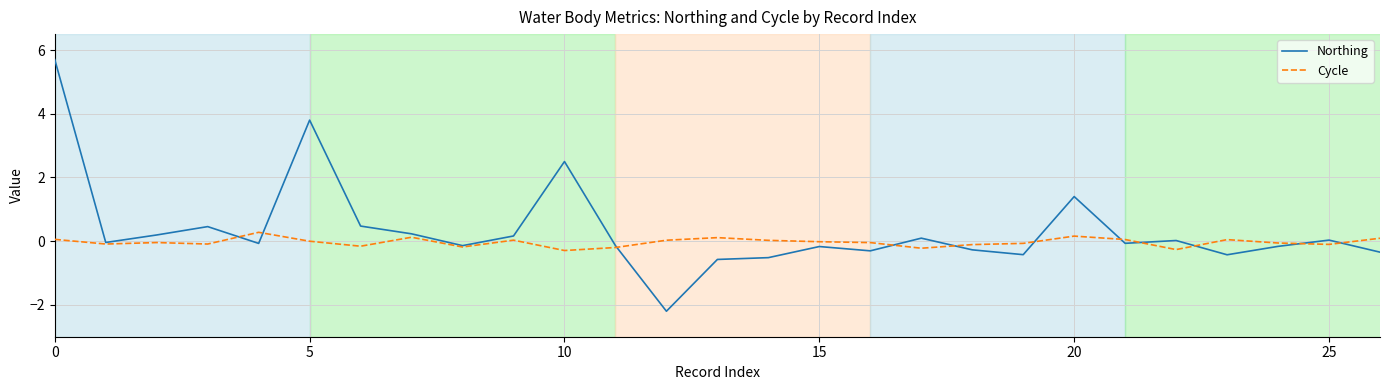

What is the highest value of the Northing series?

5.7